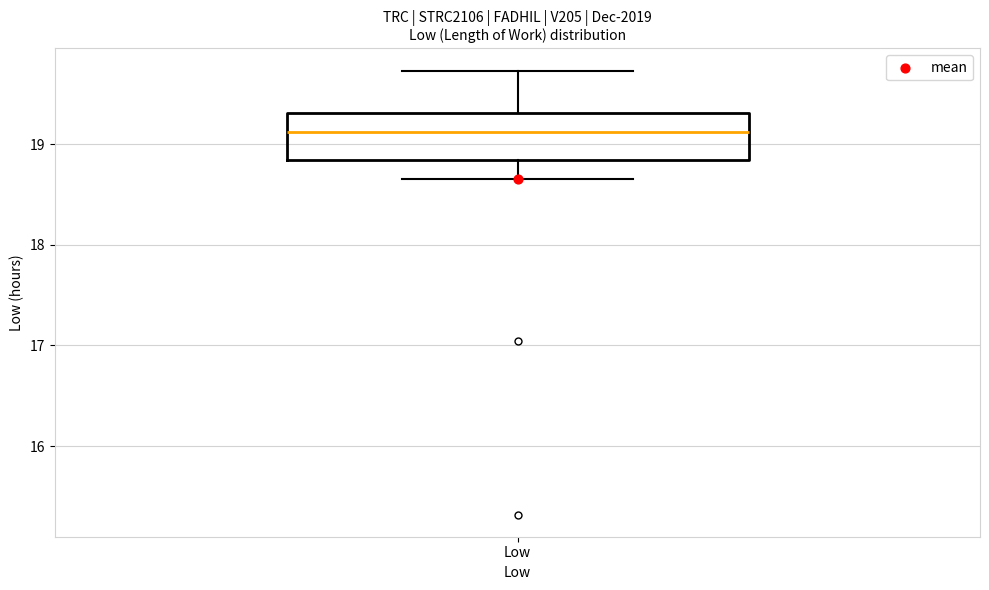

Transcribe this box plot: give where the median line is, the range the box spans, and where the two whiskers end, as read against the y-axis. The values are not printed on the chart, so give them approximately, as read against the axis.

median 19.1, box 18.8 to 19.3, whiskers 18.7 to 19.7